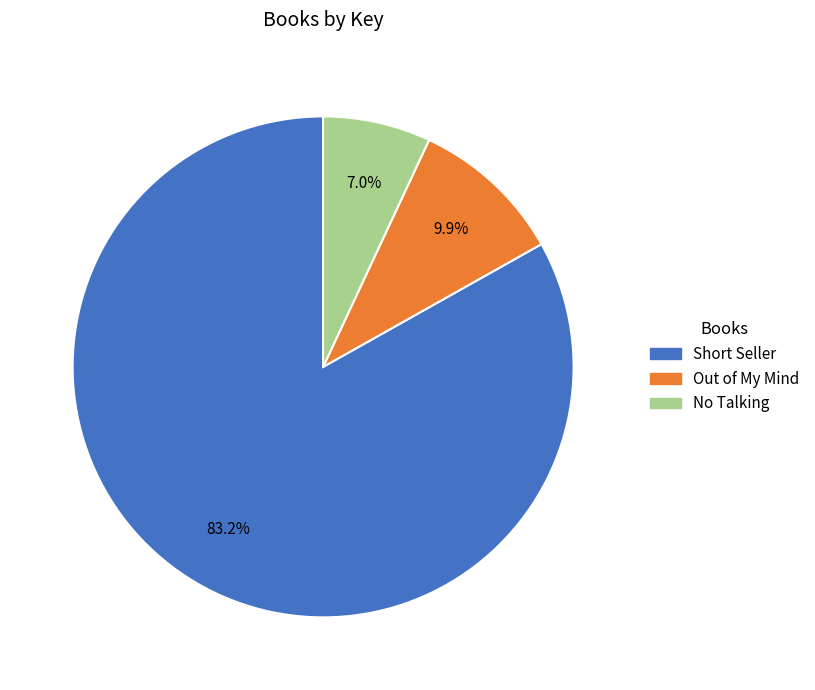

Does Short Seller account for over 50% of the chart?

Yes